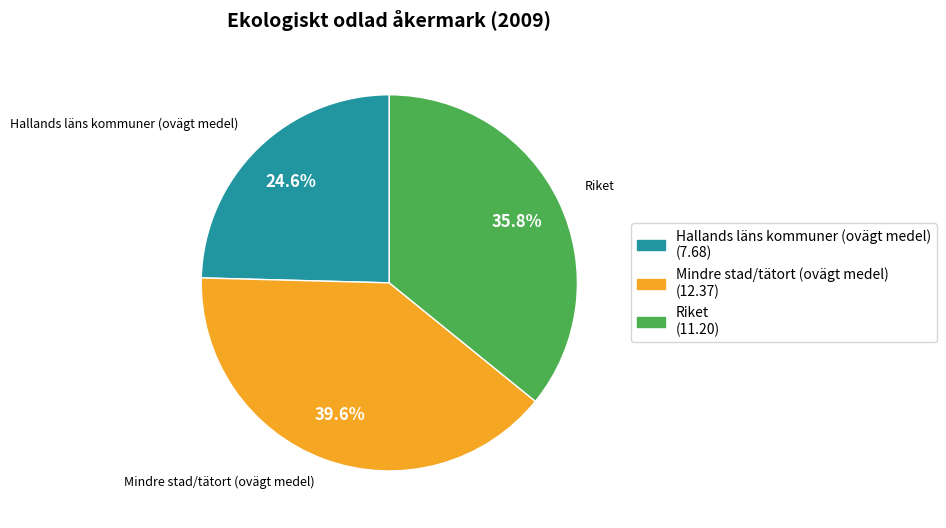

Is it true that Riket is 36% of the pie?

True